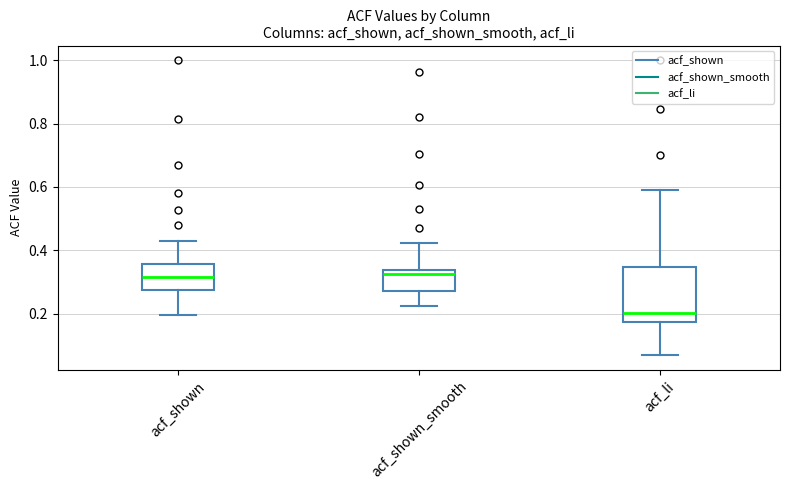

Comparing the boxes themselves (not the whiskers), which one is the tallest?

acf_li